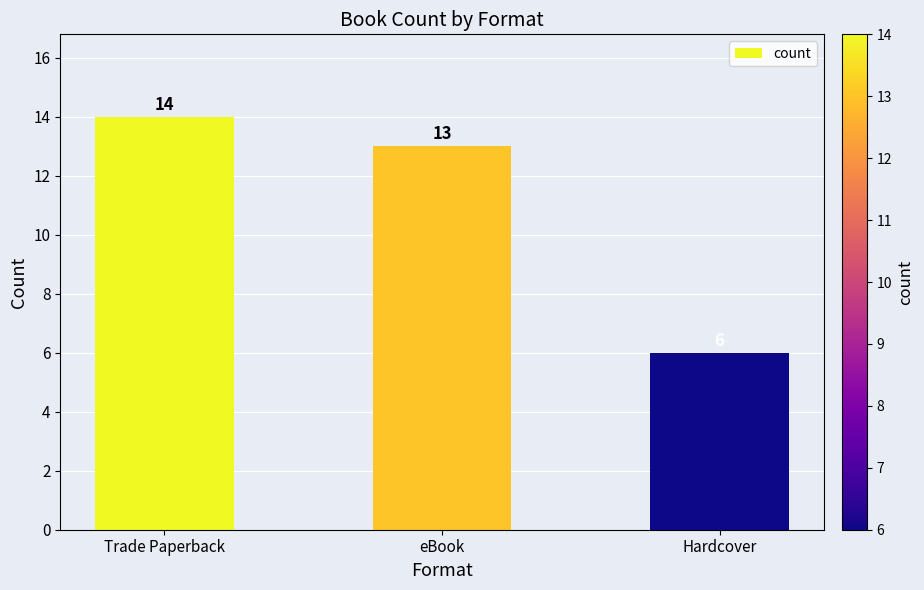

Is it true that the value at eBook is 13?

True